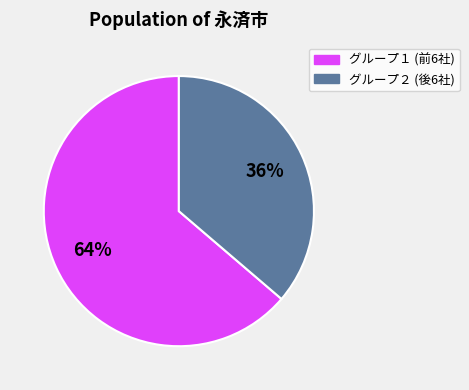

To the nearest percent, what is the average slice percentage?

50%